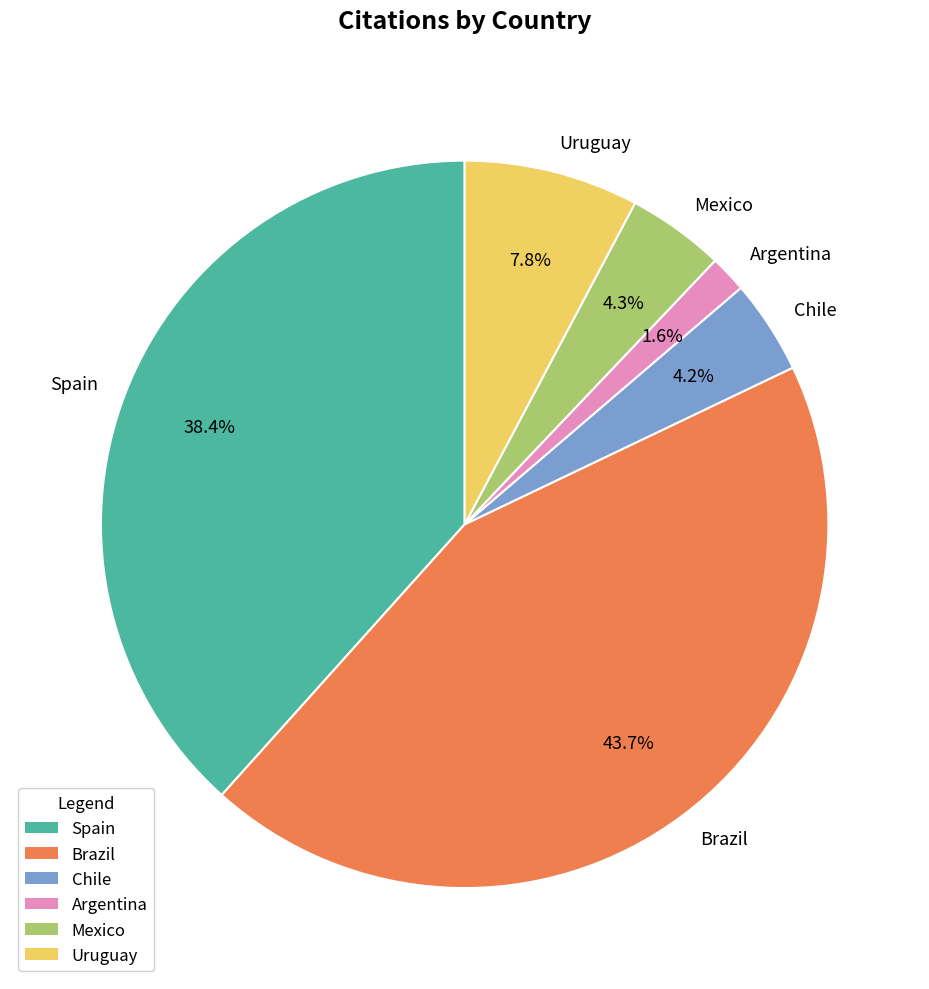

The Chile slice represents 4% of the pie. True or false?

True